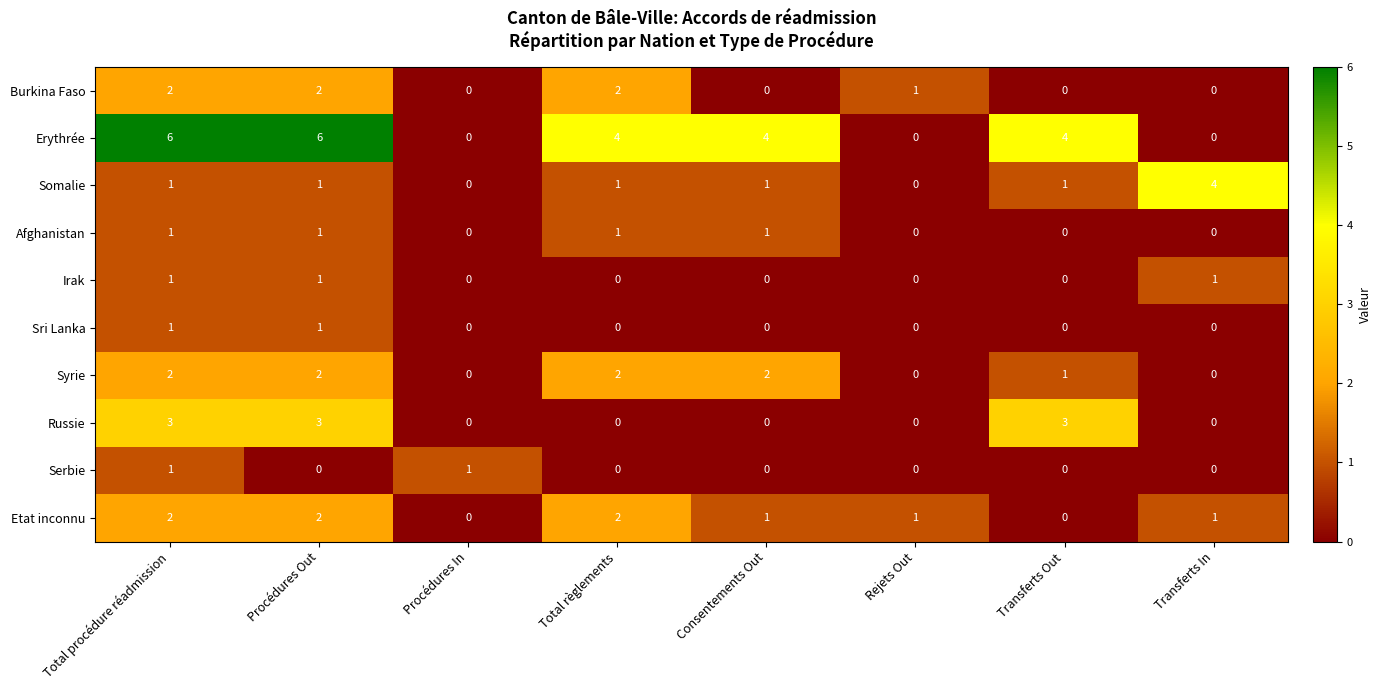

Which series has the largest range (max minus min)?

Erythrée